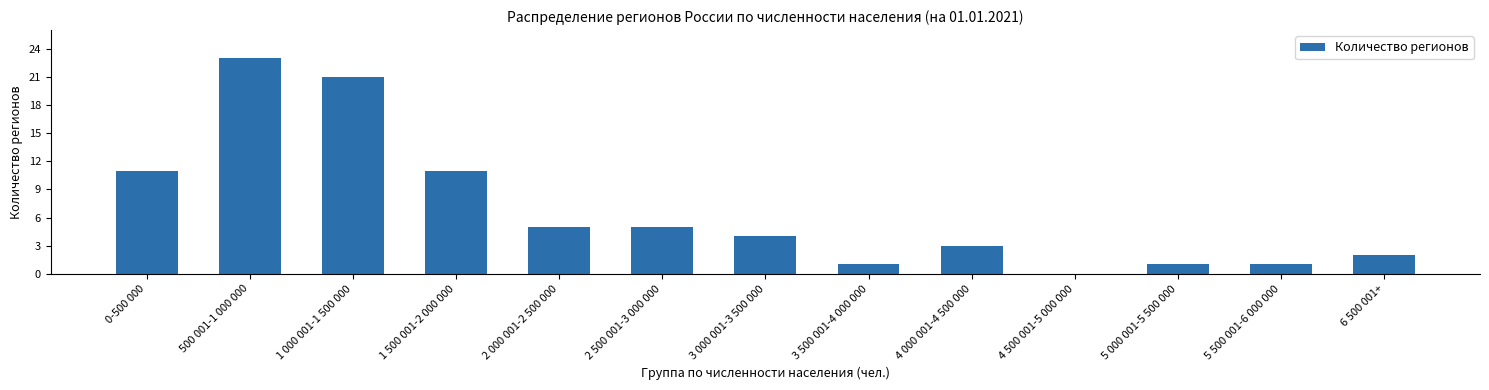

What is the difference between the values at 1 500 001-2 000 000 and 3 000 001-3 500 000?

7